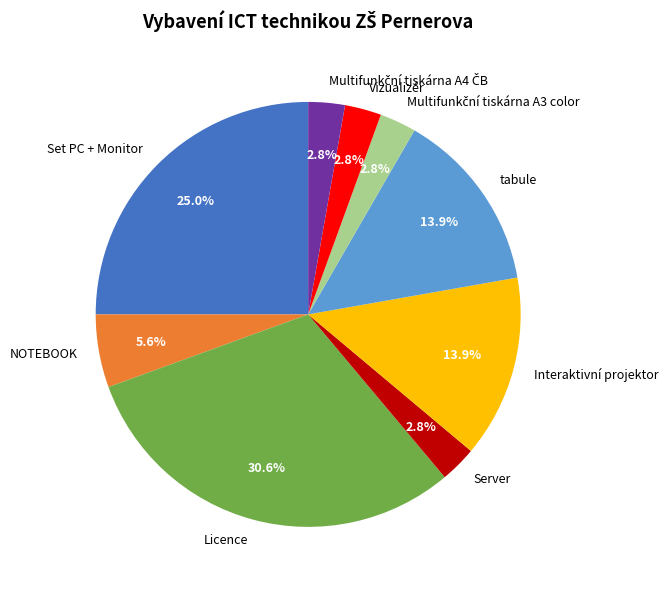

True or false: Interaktivní projektor accounts for 14% of the total.

True